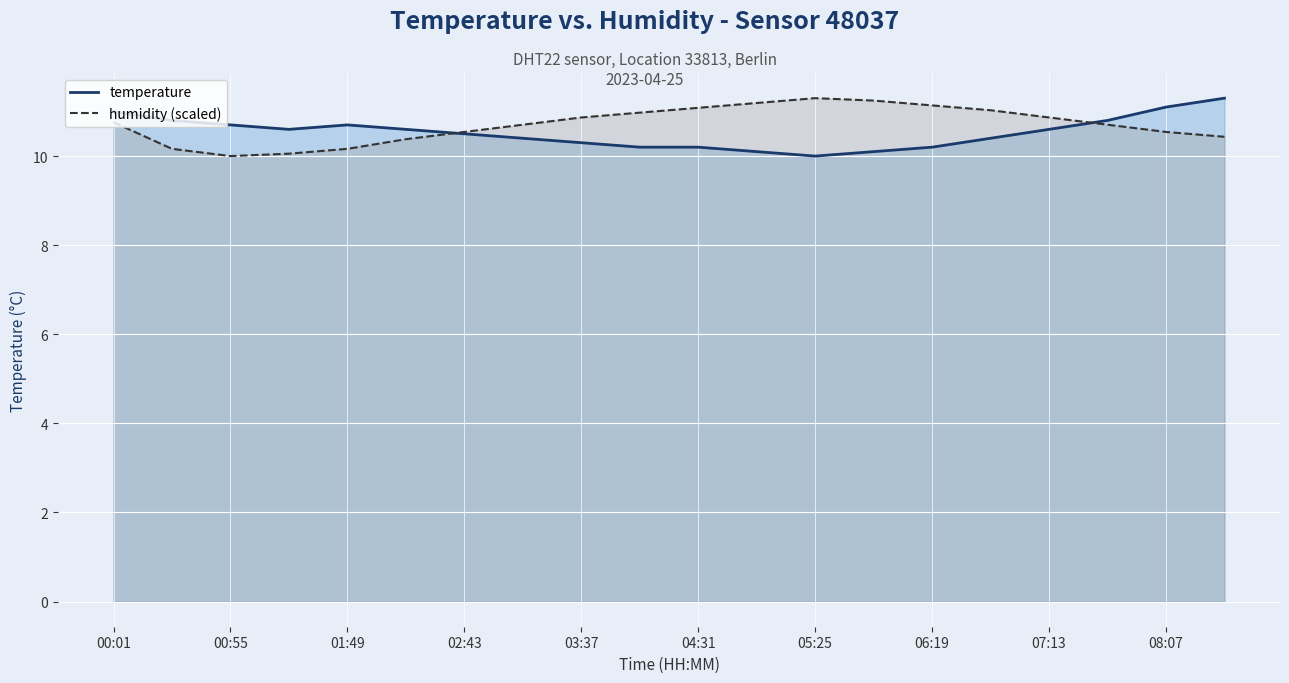

Is it true that temperature equals 5.6 at 07:13?

False